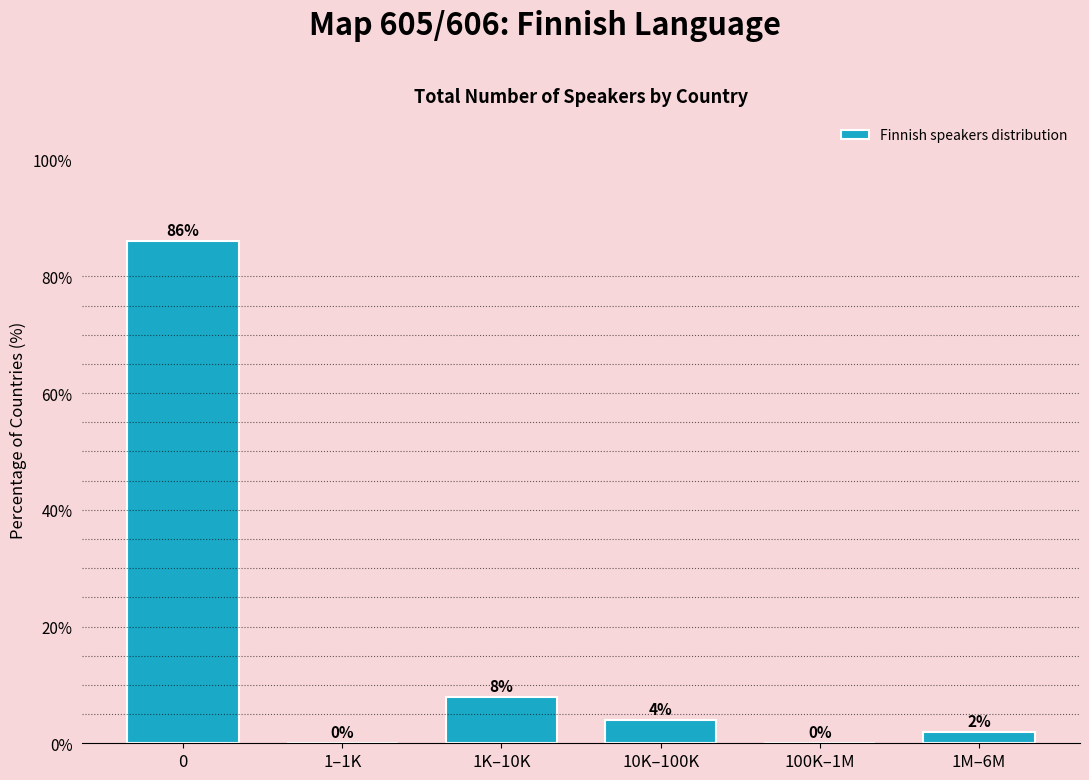

Reading left to right, what are all the values shown in this chart?

0=86	1–1K=0	1K–10K=8	10K–100K=4	100K–1M=0	1M–6M=2